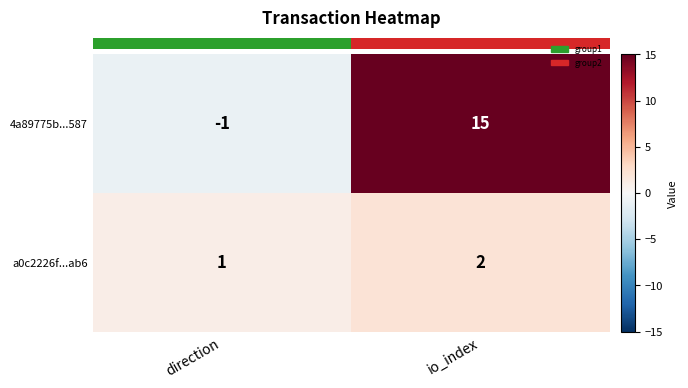

Which category has the lowest value across all series?

direction